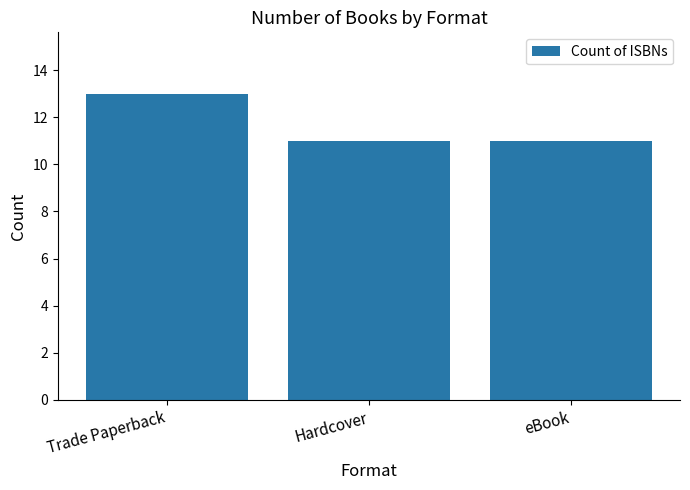

Count the values in the range 11 to 13.

3